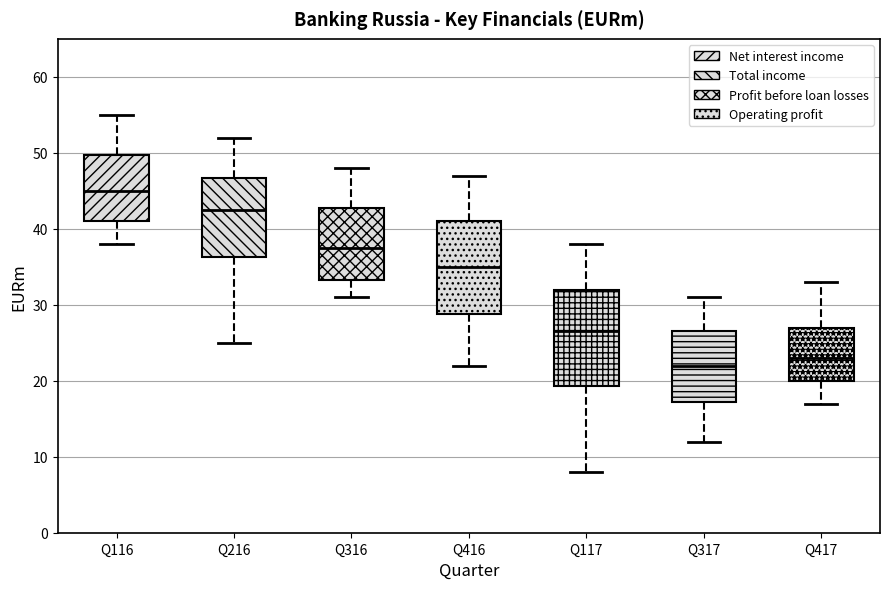

Where is the lower edge of the box for Q416 on the y-axis? The values are not printed on the chart, so give them approximately, as read against the axis.

29